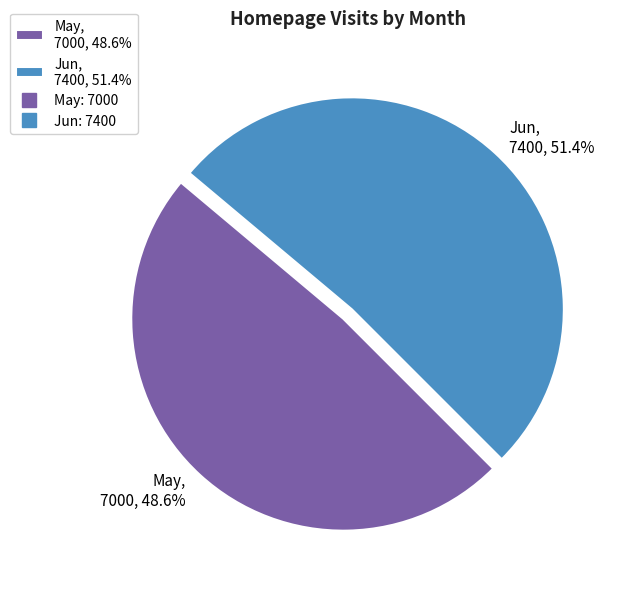

To the nearest percent, what is the difference between the largest and smallest slice percentages?

3%